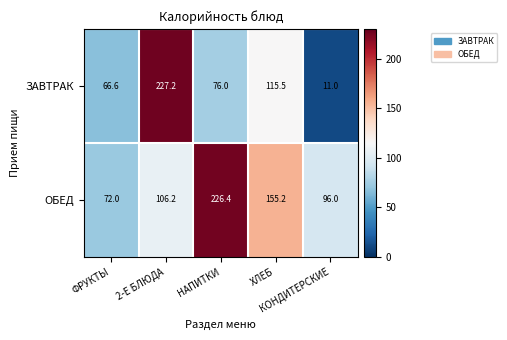

List the series in order of their peak value, lowest first.

ОБЕД, ЗАВТРАК